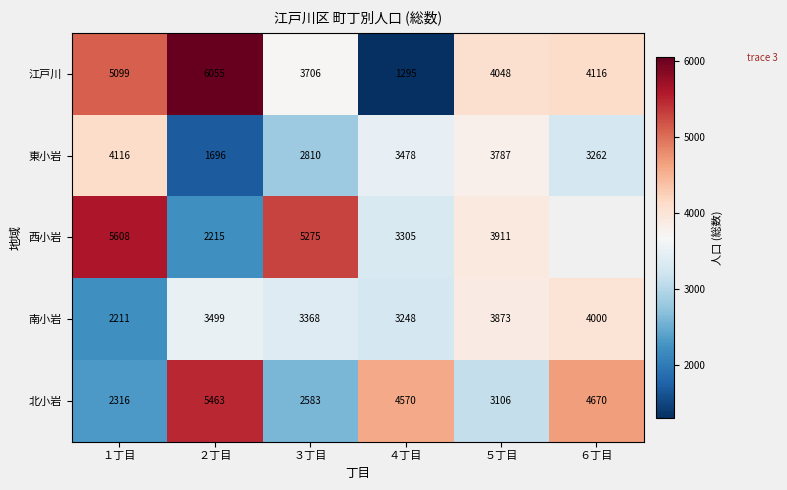

What is the sum of all 北小岩 values?

22708